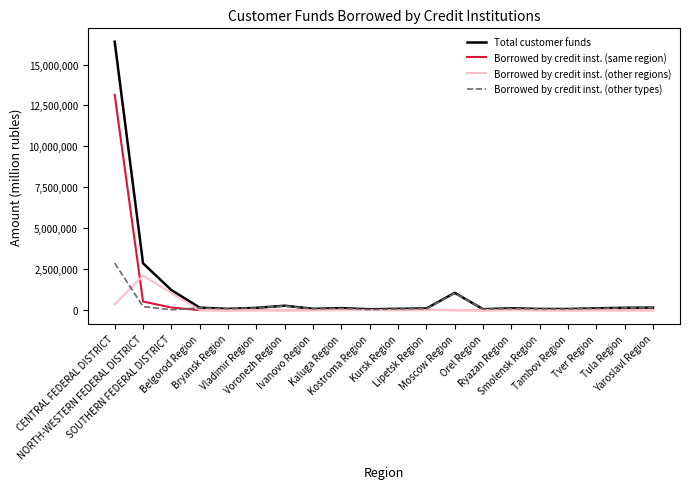

Which series has the widest spread of values?

Total customer funds